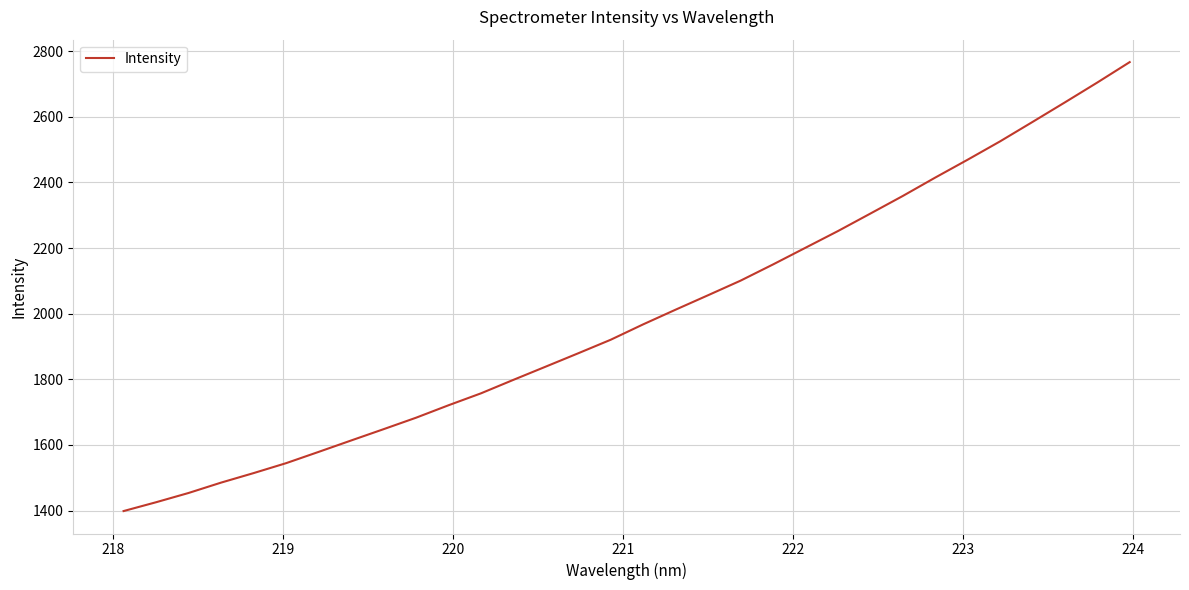

What is the smallest value displayed?

1398.3